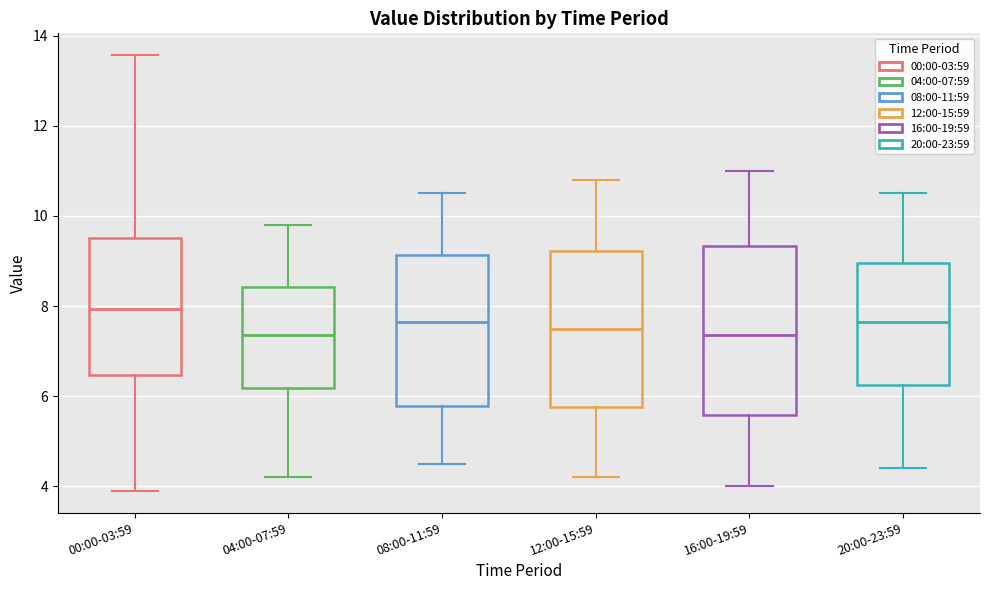

Reading left to right, transcribe this box plot: for each box, give where its median line is, the range the box spans, and where its two whiskers end, as read against the y-axis. The values are not printed on the chart, so give them approximately, as read against the axis.

00:00-03:59: median 8.0, box 6.4 to 9.6, whiskers 4.0 to 13.6
04:00-07:59: median 7.4, box 6.2 to 8.4, whiskers 4.2 to 9.8
08:00-11:59: median 7.6, box 5.8 to 9.2, whiskers 4.6 to 10.6
12:00-15:59: median 7.6, box 5.8 to 9.2, whiskers 4.2 to 10.8
16:00-19:59: median 7.4, box 5.6 to 9.4, whiskers 4.0 to 11.0
20:00-23:59: median 7.6, box 6.2 to 9.0, whiskers 4.4 to 10.6